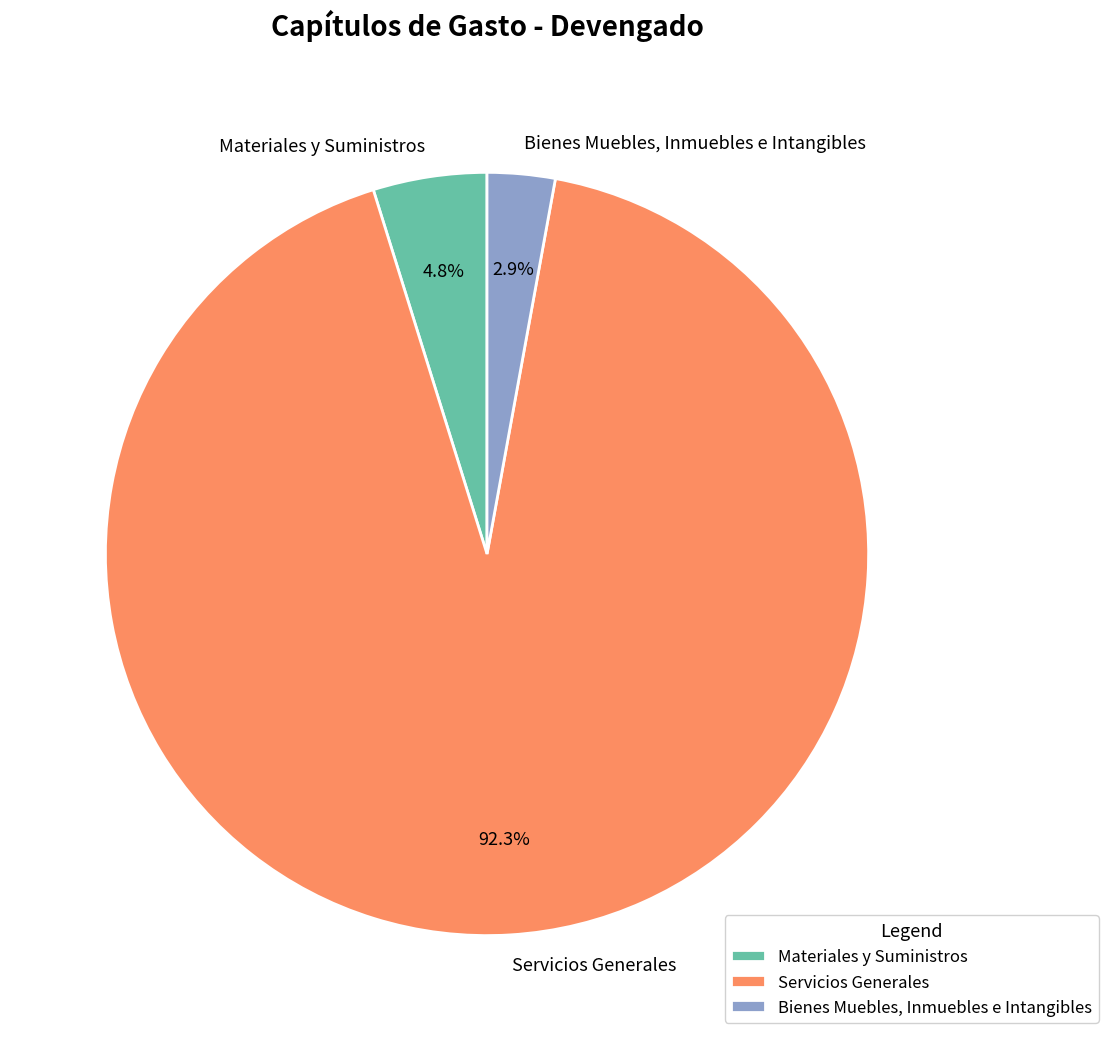

What is the total percentage of Bienes Muebles, Inmuebles e Intangibles and Servicios Generales?

95.2%